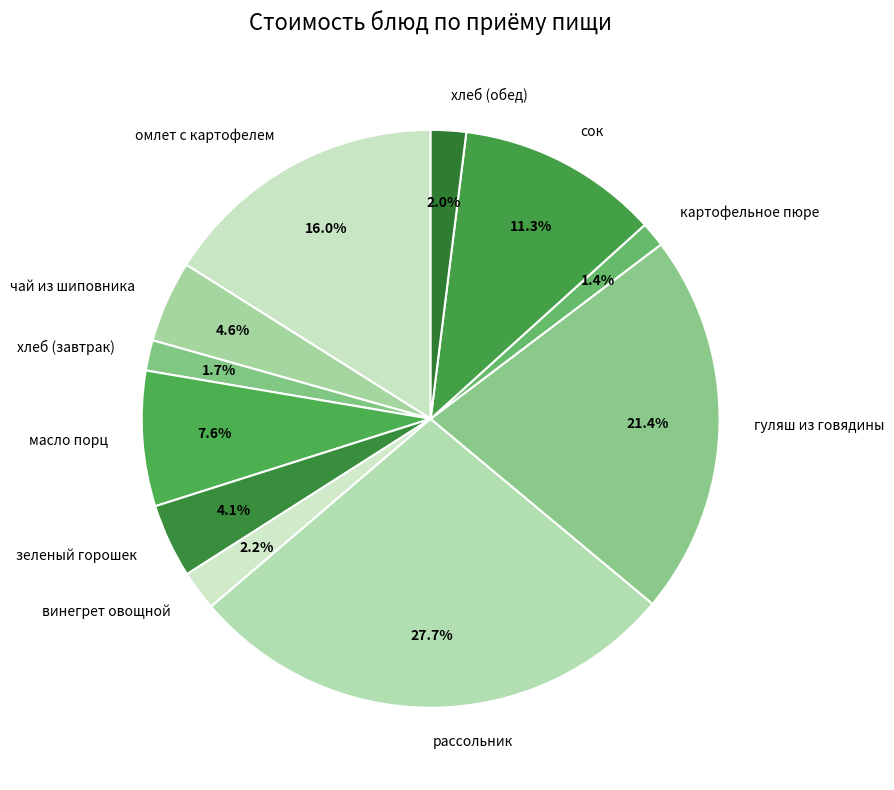

To the nearest percent, what is the combined percentage of чай из шиповника and омлет с картофелем?

21%